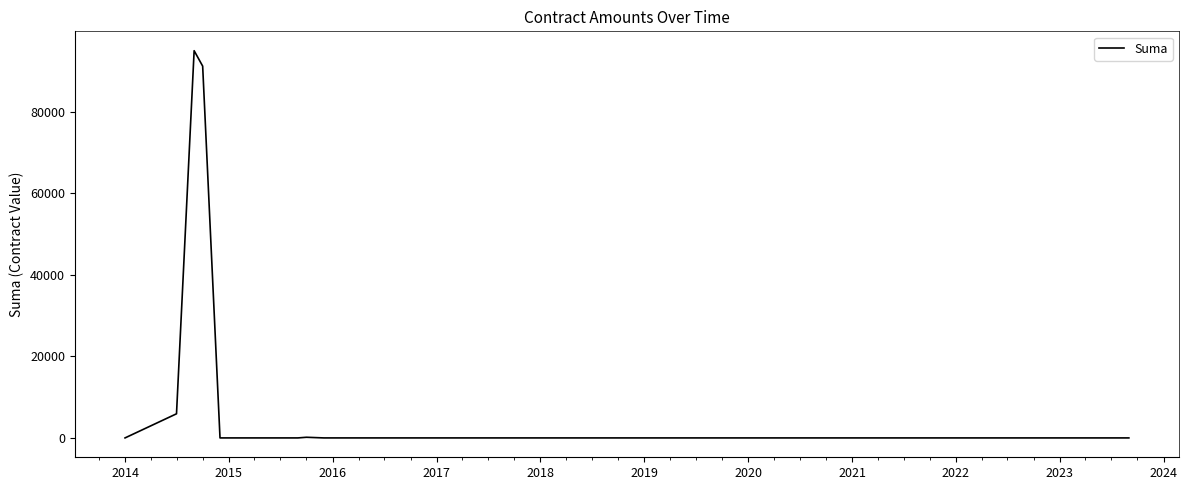

What is the difference between the maximum and minimum values?

94989.4